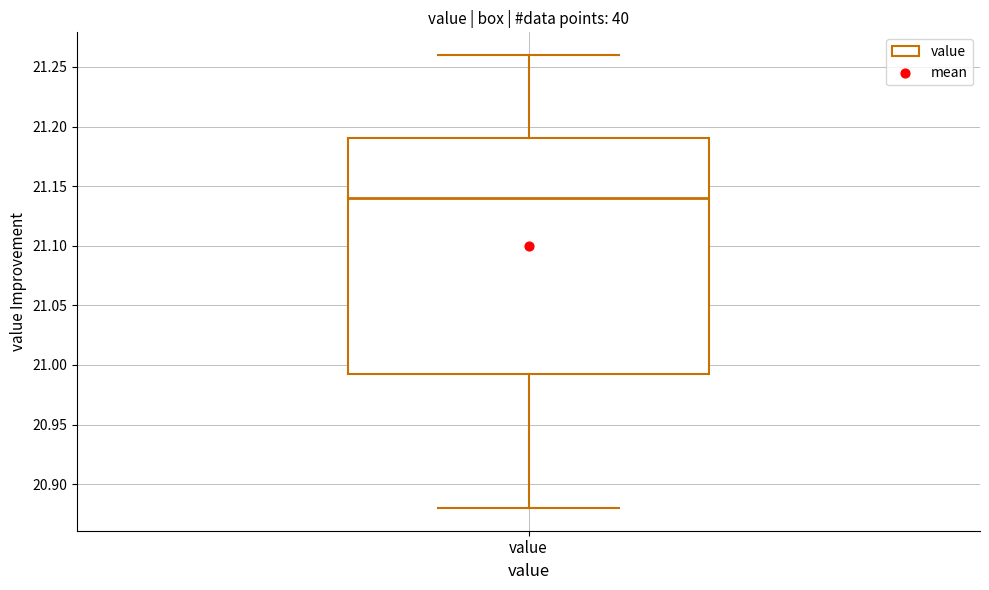

Where does the median line of the box for value sit on the y-axis? The values are not printed on the chart, so give them approximately, as read against the axis.

21.140